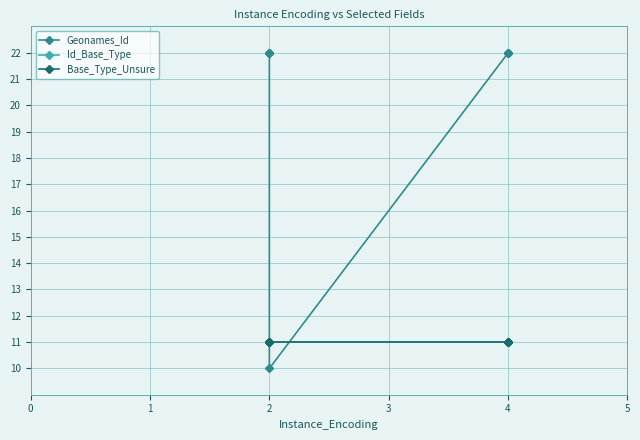

What are all the series names shown in the legend?

Geonames_Id, Id_Base_Type, Base_Type_Unsure